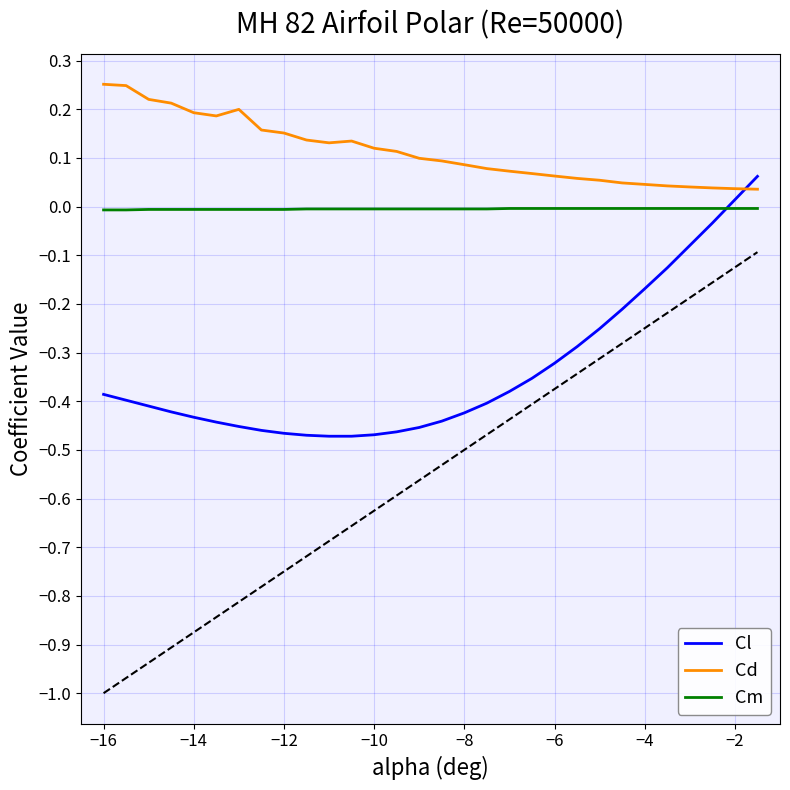

What are all the series names shown in the legend?

Cl, Cd, Cm